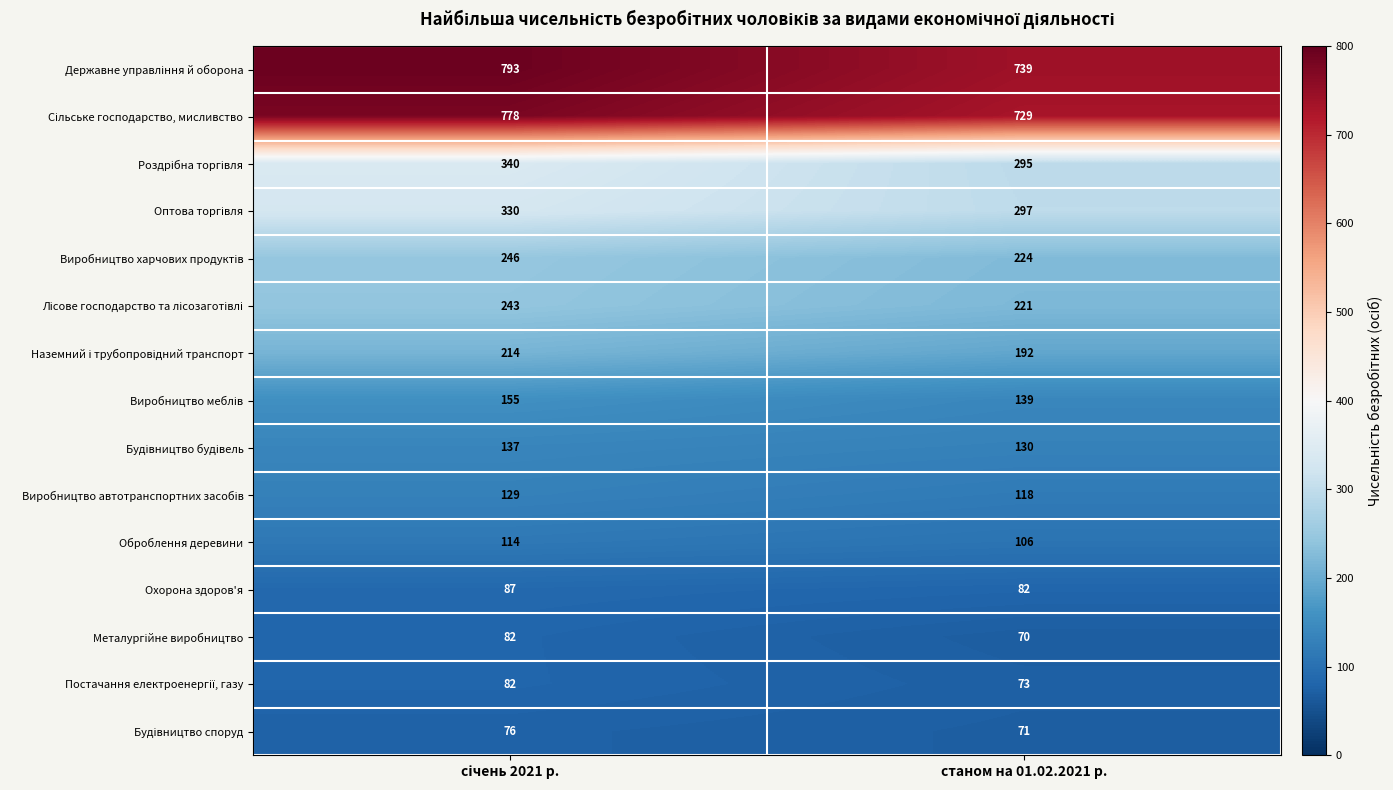

What is the sum of all Охорона здоров'я values?

169